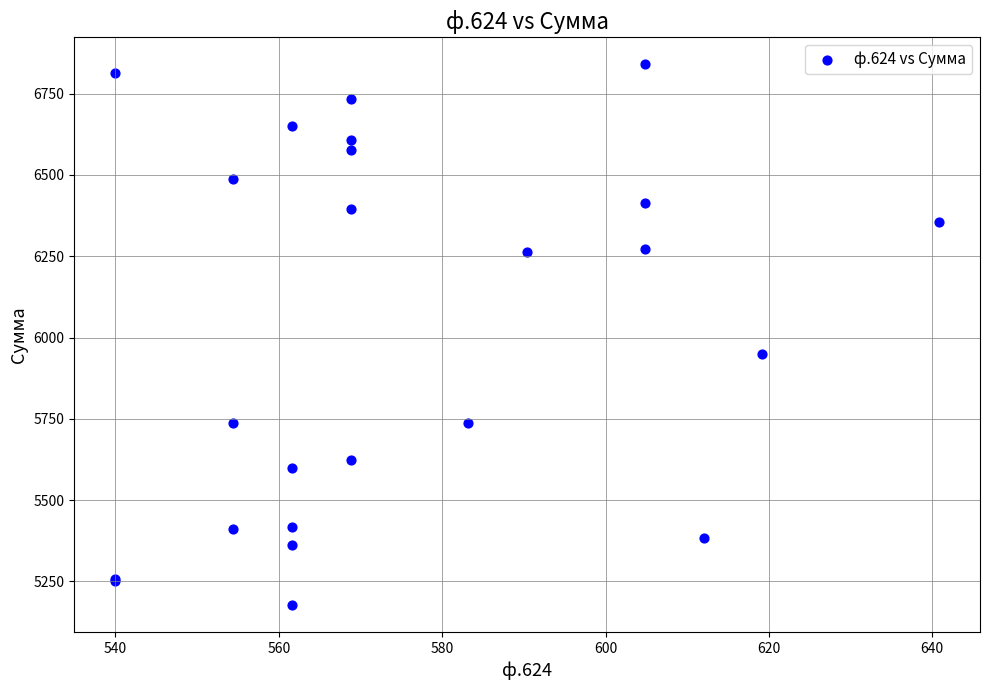

What Y value in the scatter plot is closest to 6008?

5949.6